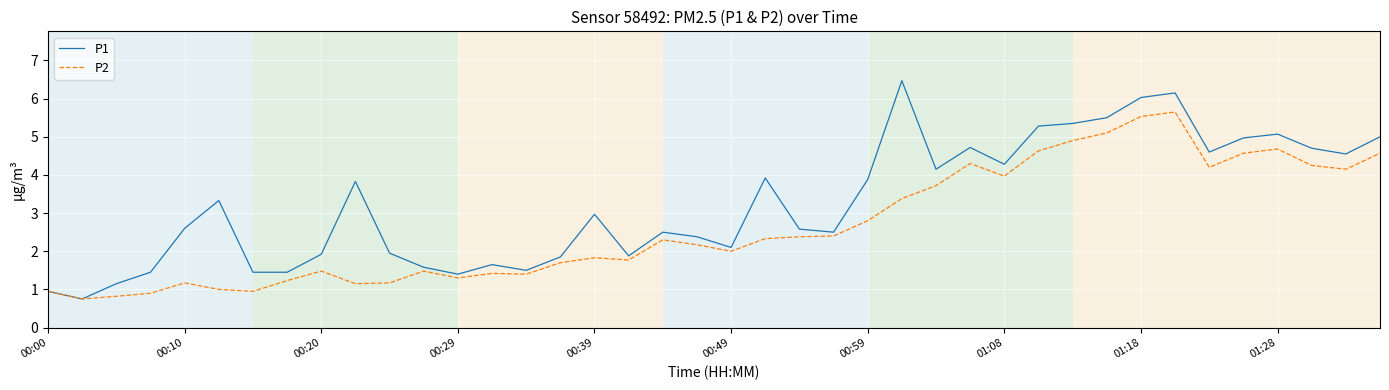

Which series has the largest range (max minus min)?

P1